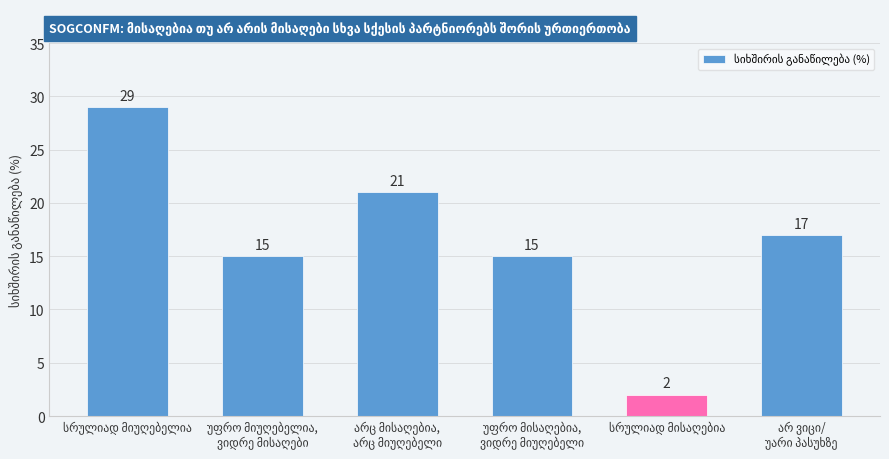

What is the sum of all values?

99